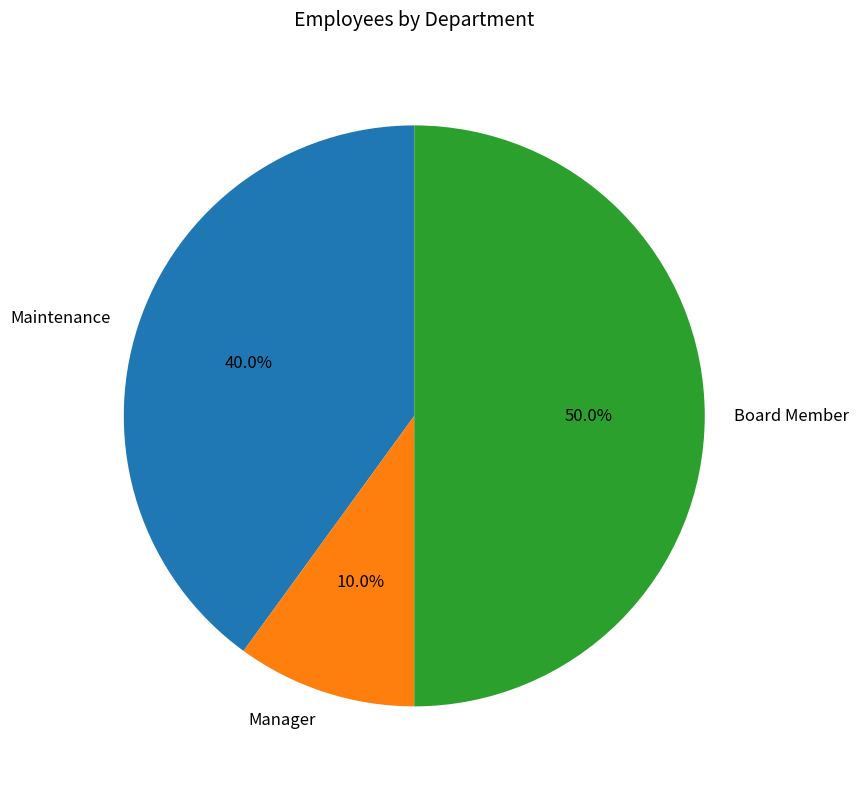

What percentage is the Maintenance slice, to the nearest percent?

40%